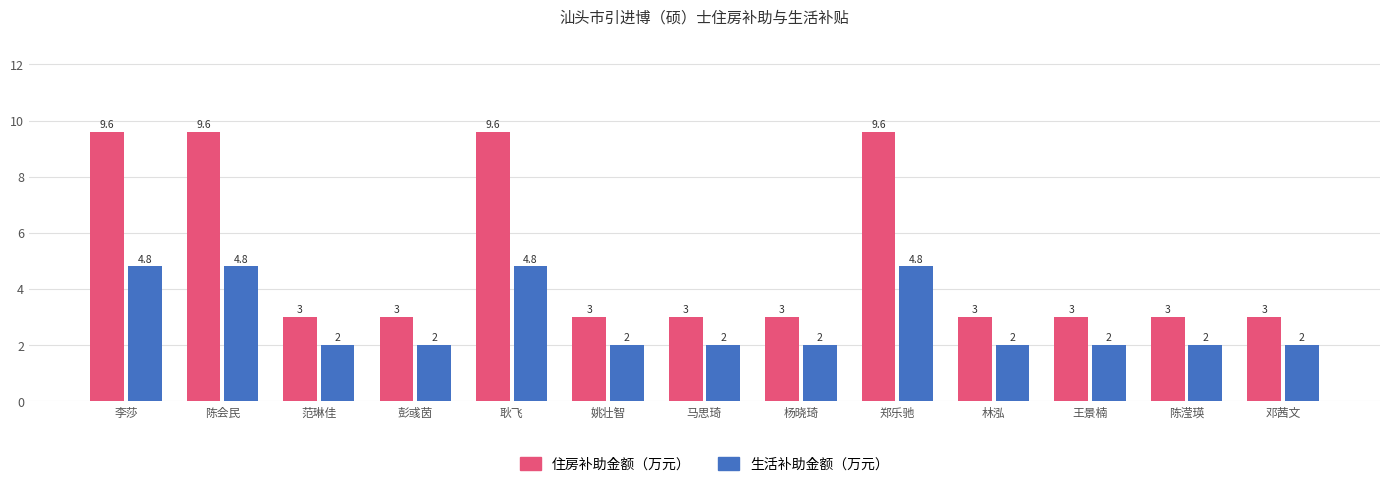

What is the average value of the 生活补助金额（万元） series?

2.9